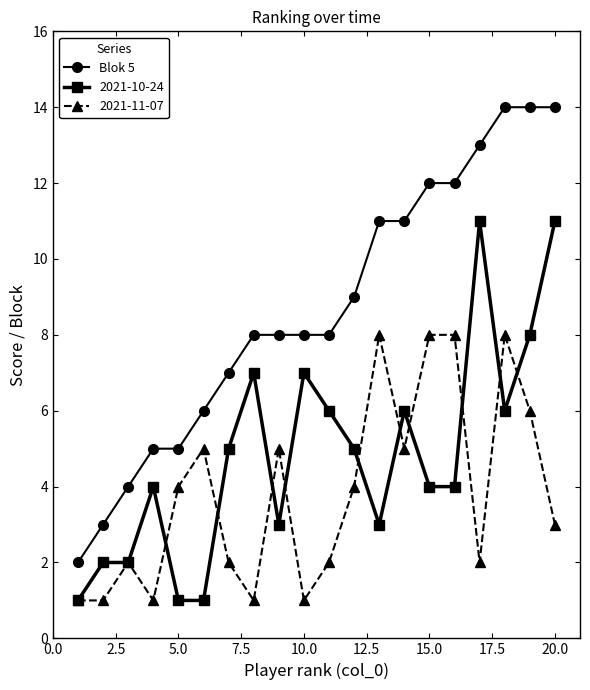

What is the maximum value shown in the chart?

14